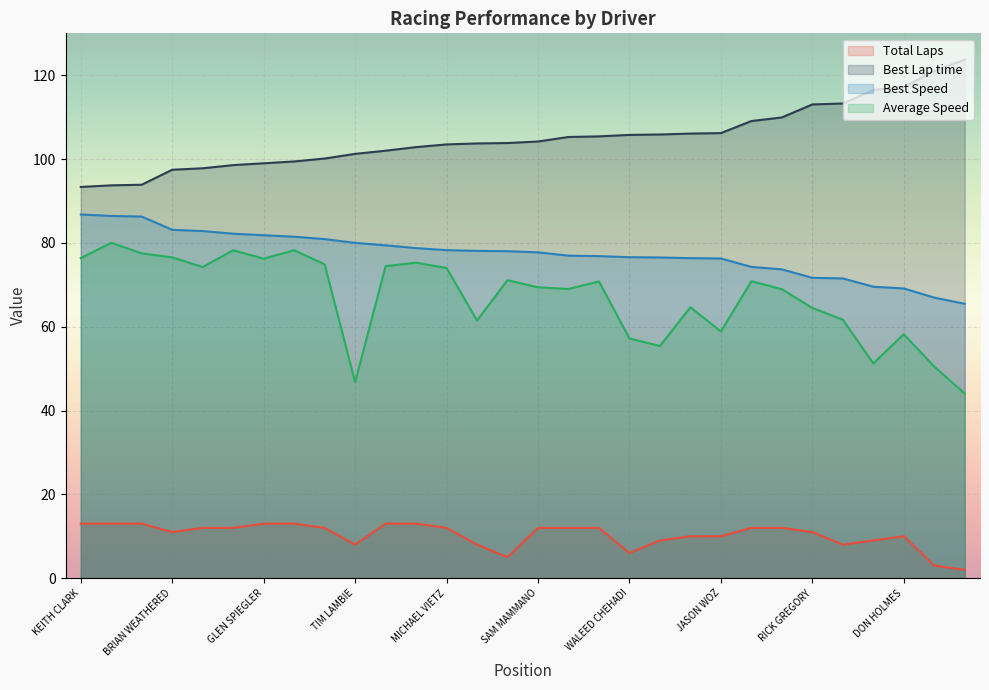

What is the average value of the Average Speed series?

67.0